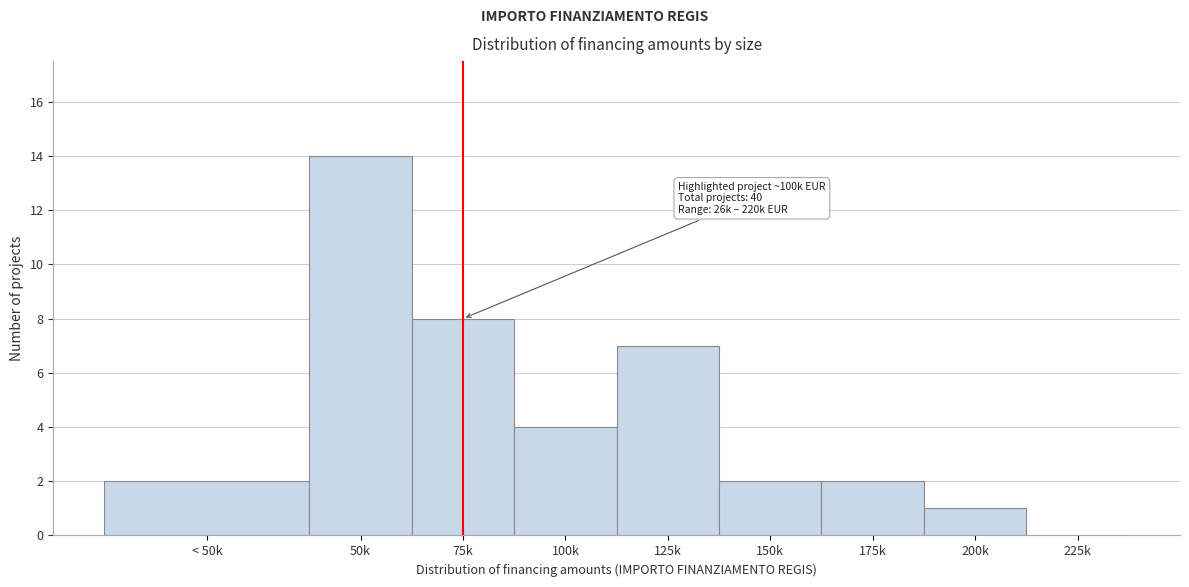

Reading left to right, list all the values displayed in this chart.

< 50k=2	50k=14	75k=8	100k=4	125k=7	150k=2	175k=2	200k=1	225k=0